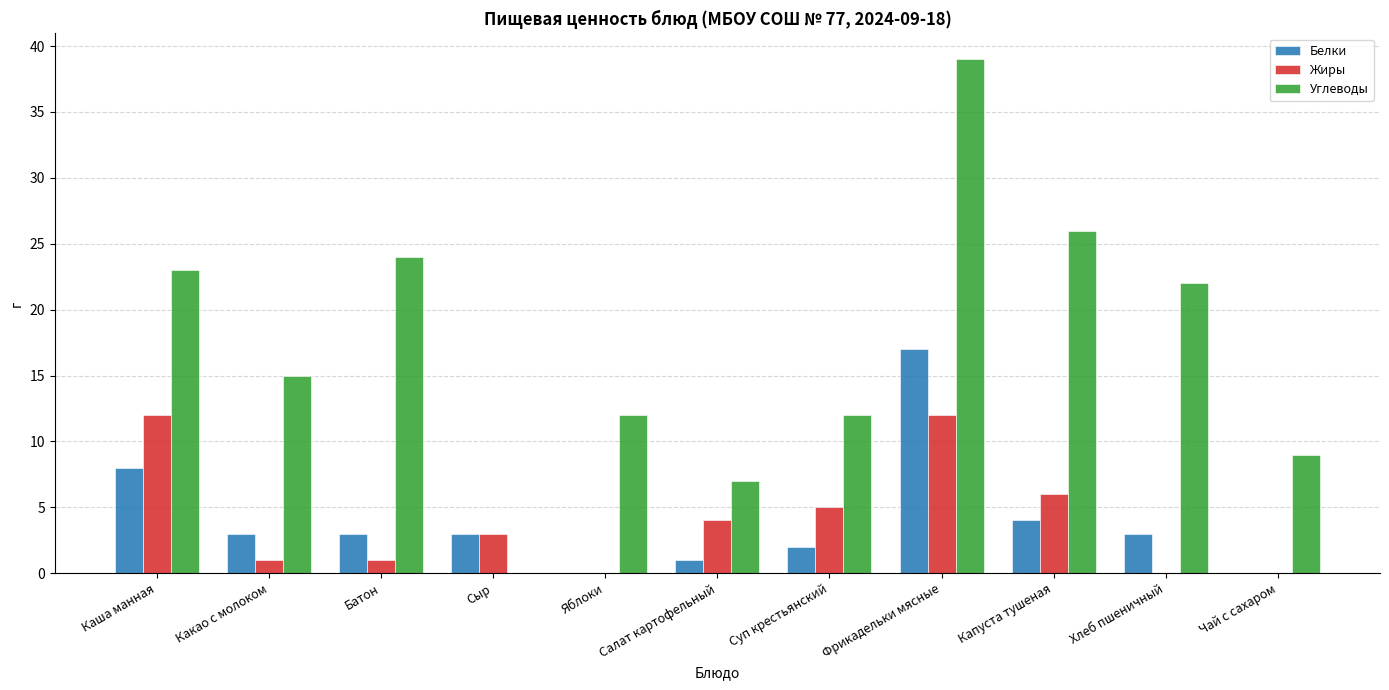

Where does the Белки series first go above 3?

Каша манная